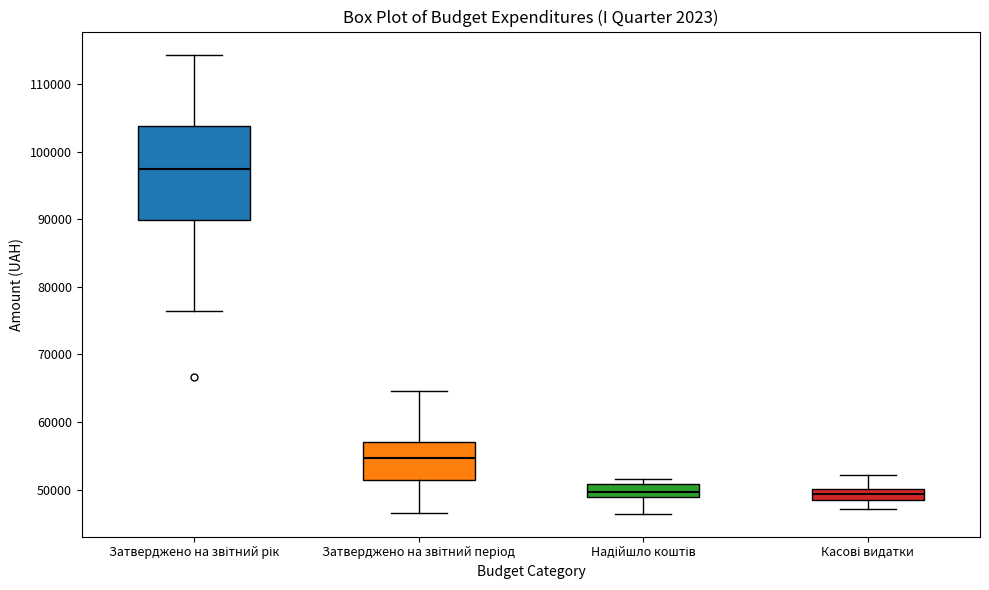

Comparing the boxes themselves (not the whiskers), which one is the tallest?

Затверджено на звітний рік